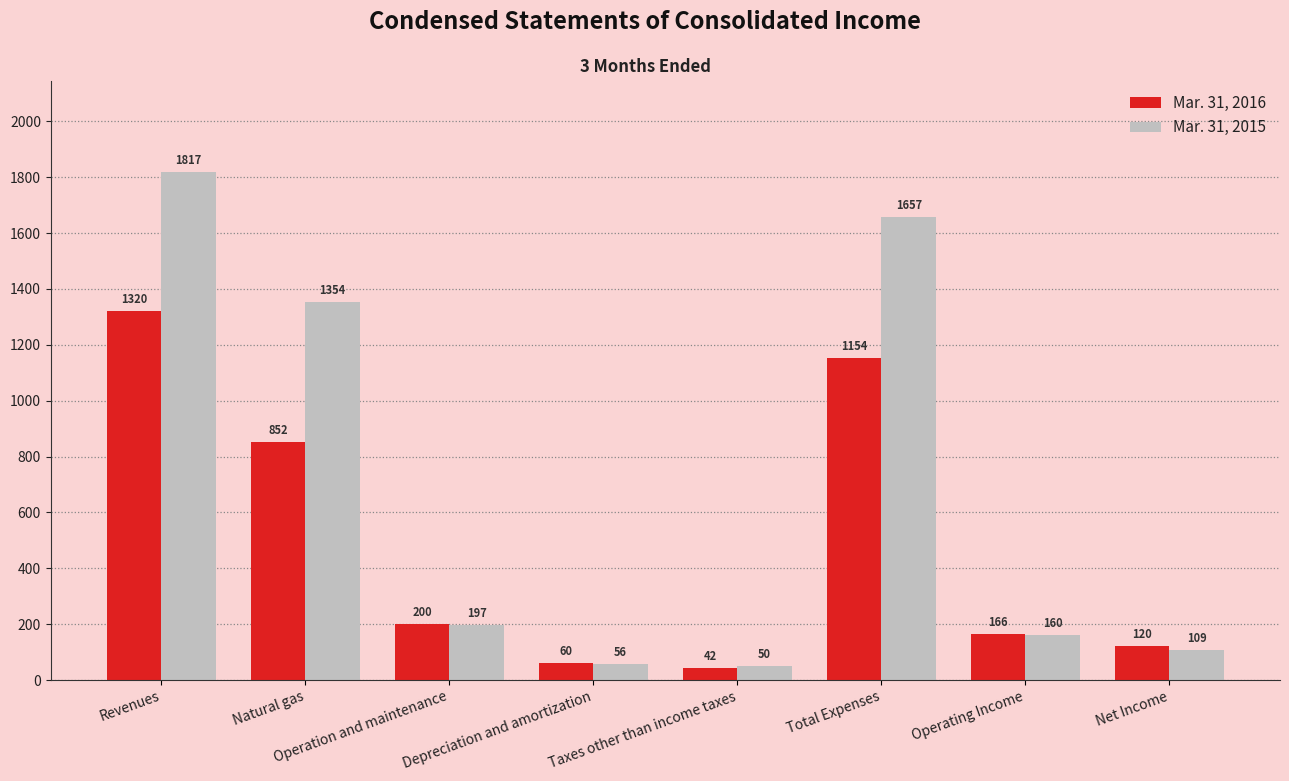

Which series changed the most between Taxes other than income taxes and Operating Income?

Mar. 31, 2016